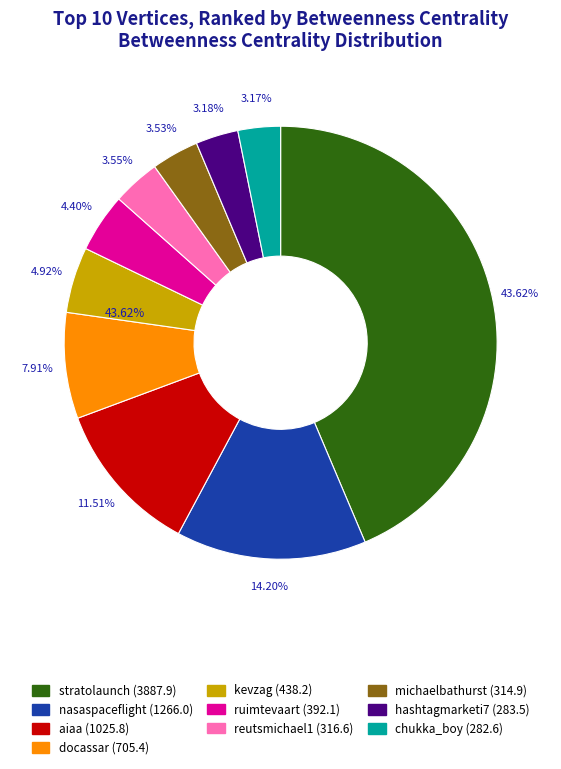

Is the sum of reutsmichael1 and aiaa greater than half?

No